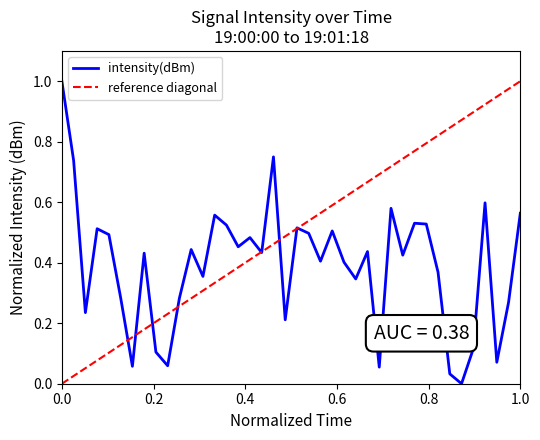

What is the value of the 2nd point from the left?

0.7